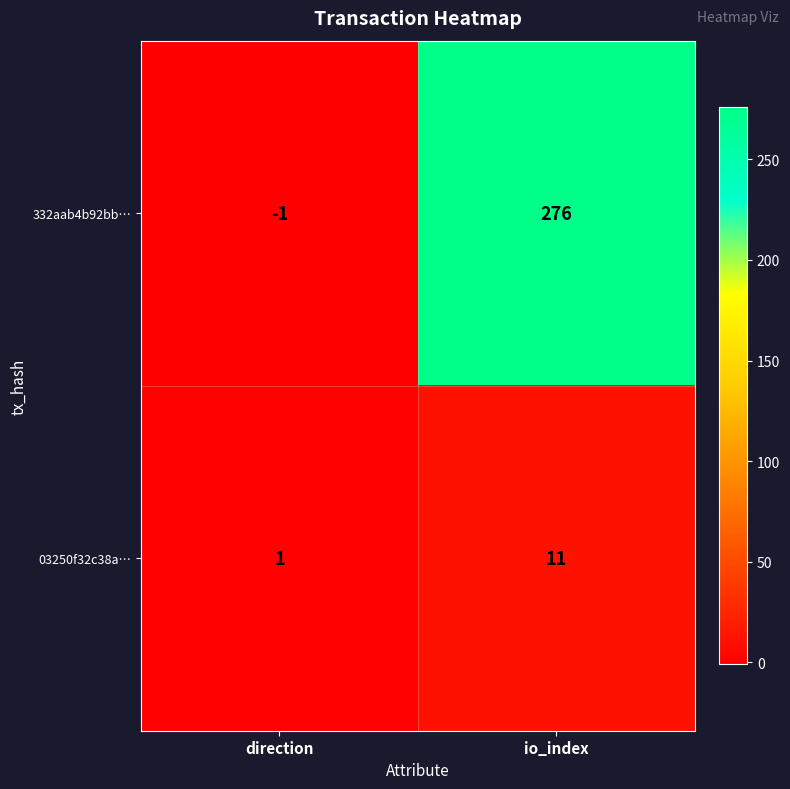

How many positive values does the 332aab4b92bb… series have?

1